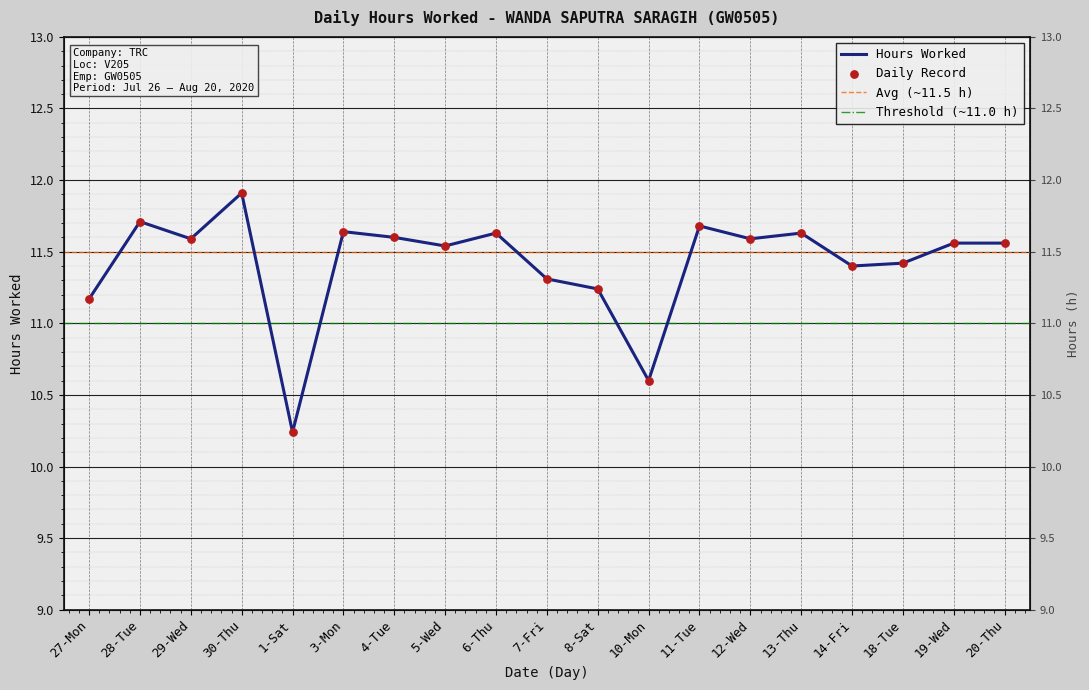

Approximately how many times larger is the value at 19-Wed compared to 27-Mon?

1.0